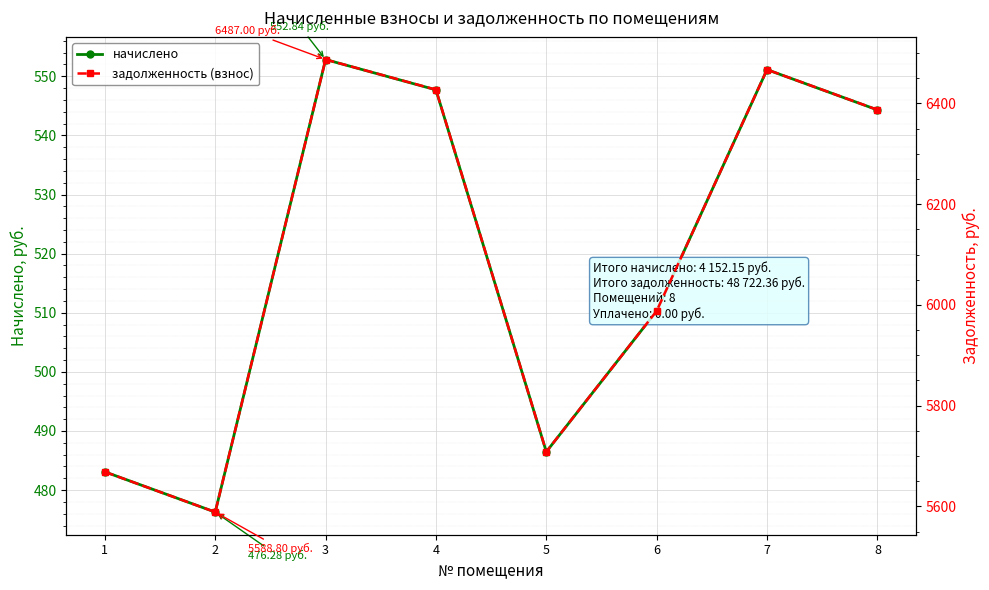

What is the sum of all начислено values?

4152.1